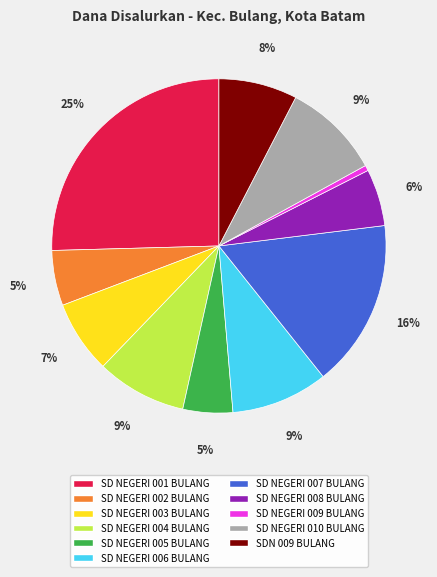

Count the number of slices in the pie.

11